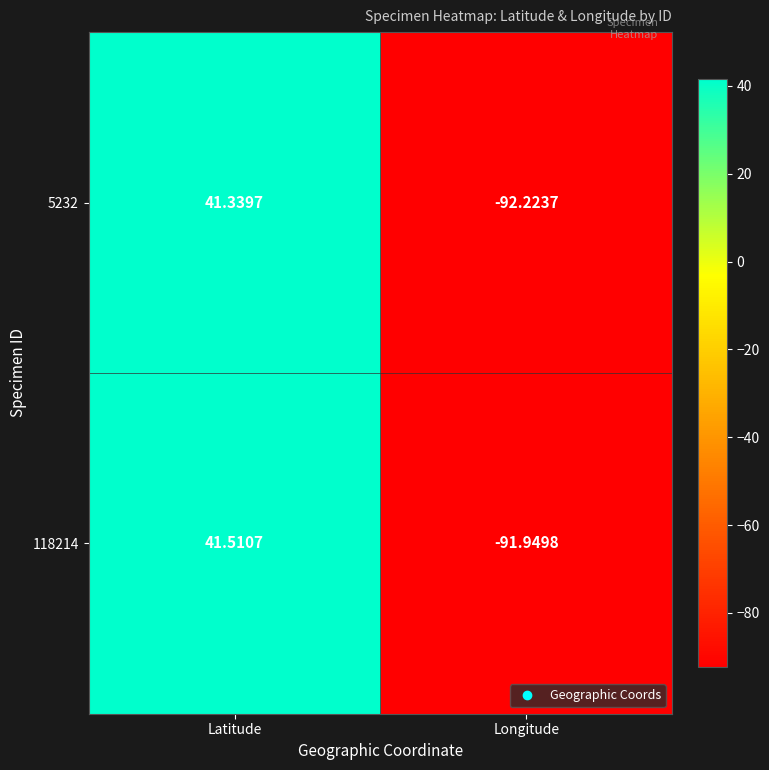

Which category has the lowest value across all series?

Longitude